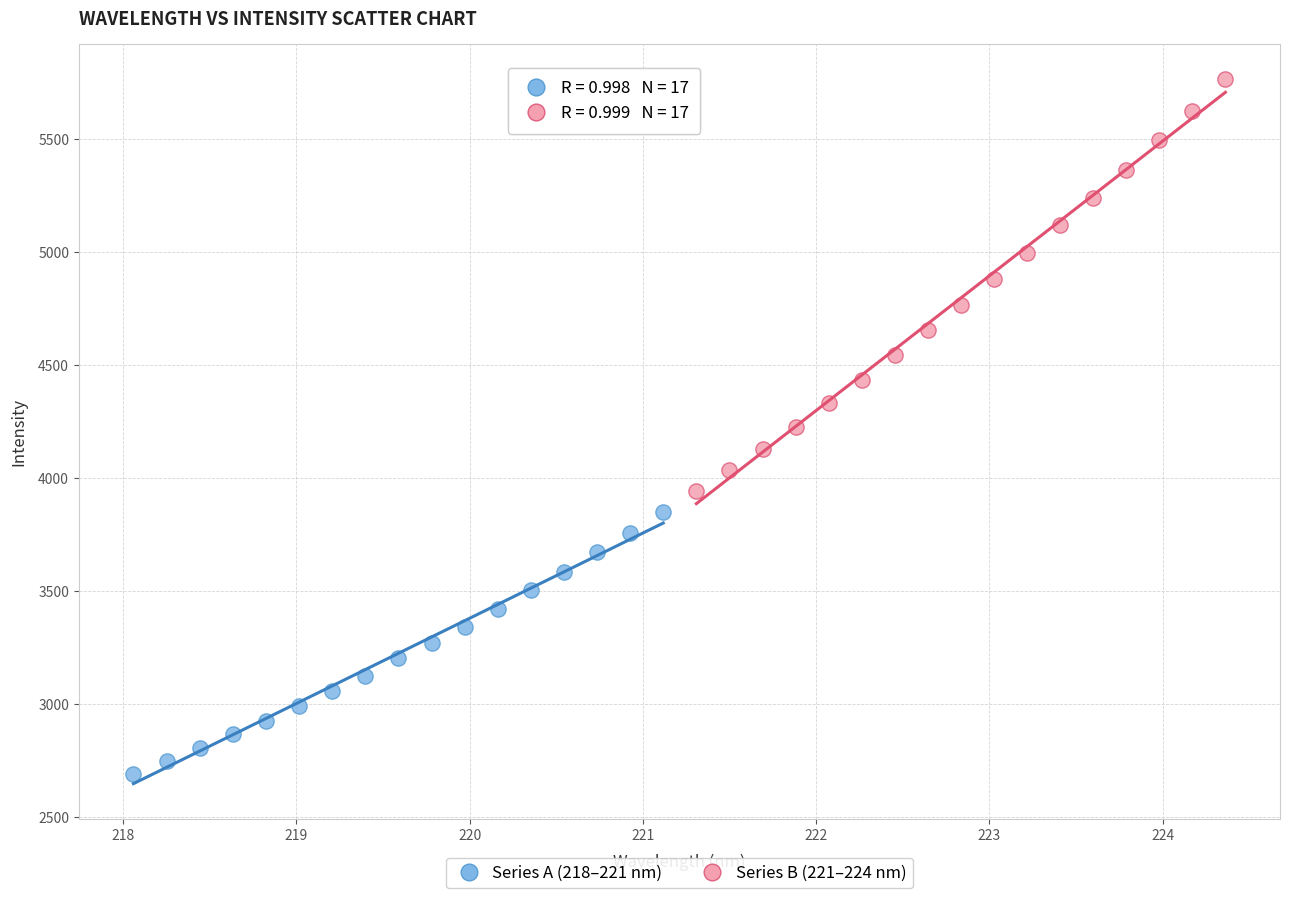

Which series contains the lowest Y value?

Series A (218–221 nm)